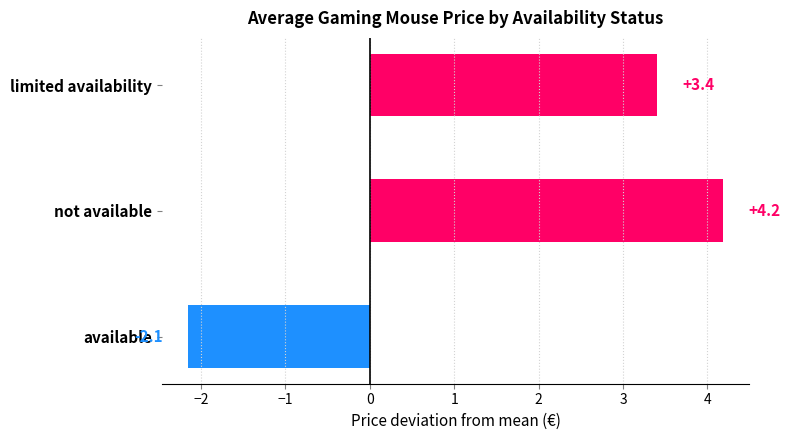

Rank the categories by value from highest to lowest.

not available, limited availability, available